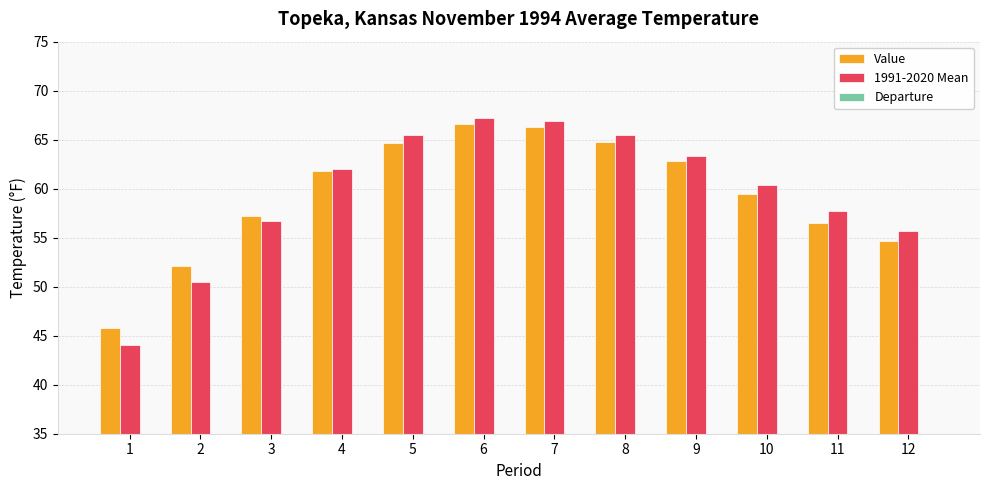

How many data points in 1991-2020 Mean are less than 62?

6